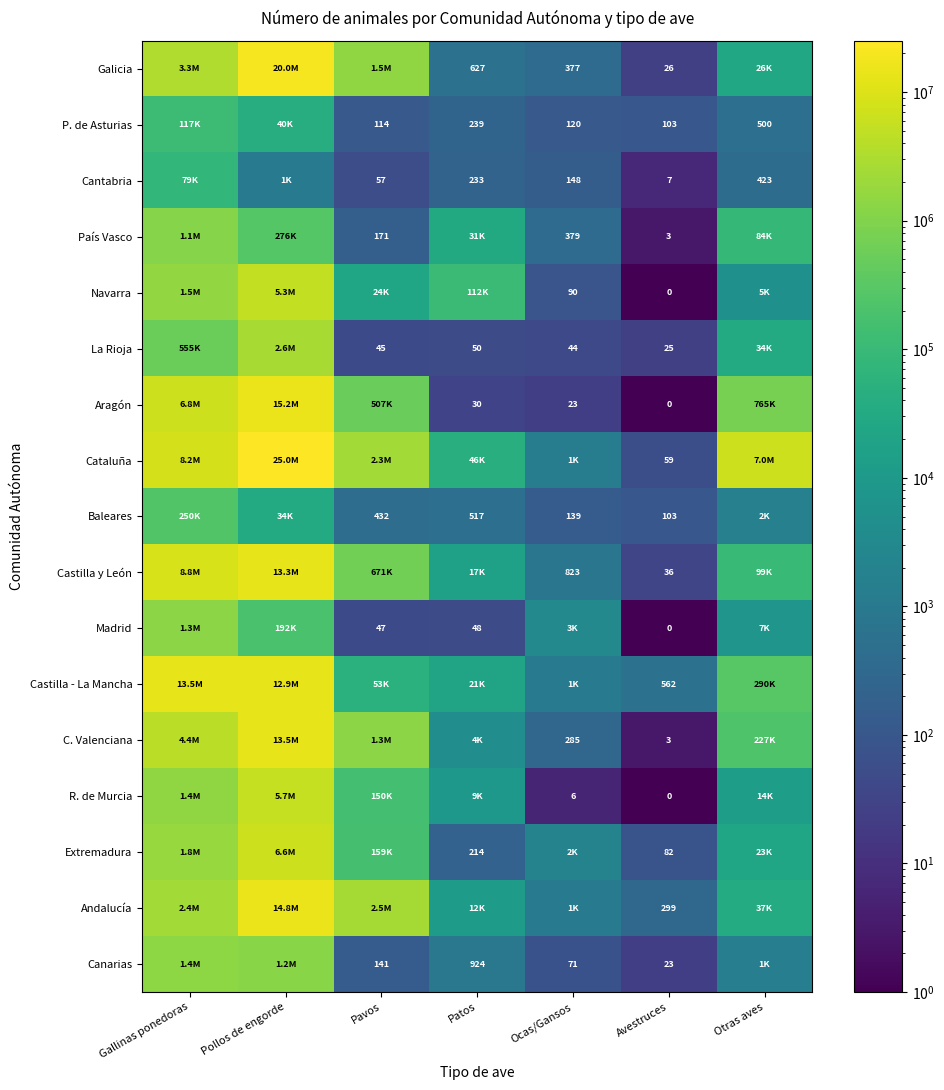

What is the total value across all series at Pavos?

9237012.0